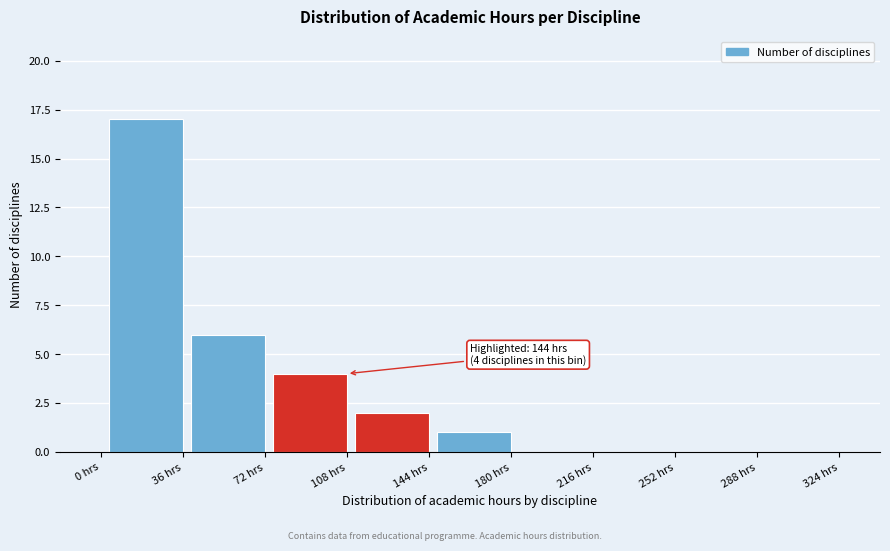

Reading left to right, what are all the values shown in this chart?

0 hrs=0	36 hrs=17	72 hrs=6	108 hrs=4	144 hrs=2	180 hrs=1	216 hrs=0	252 hrs=0	288 hrs=0	324 hrs=0